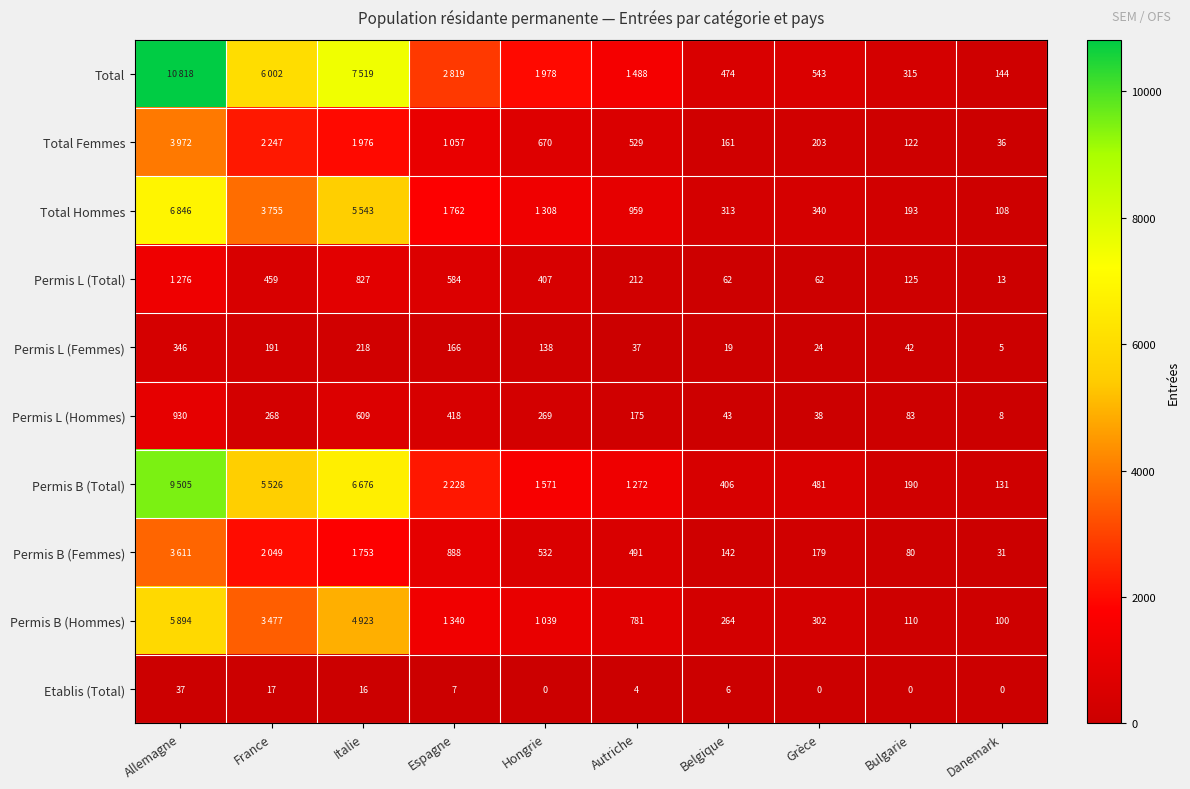

The Total Hommes series shows 172 at Danemark. True or false?

False